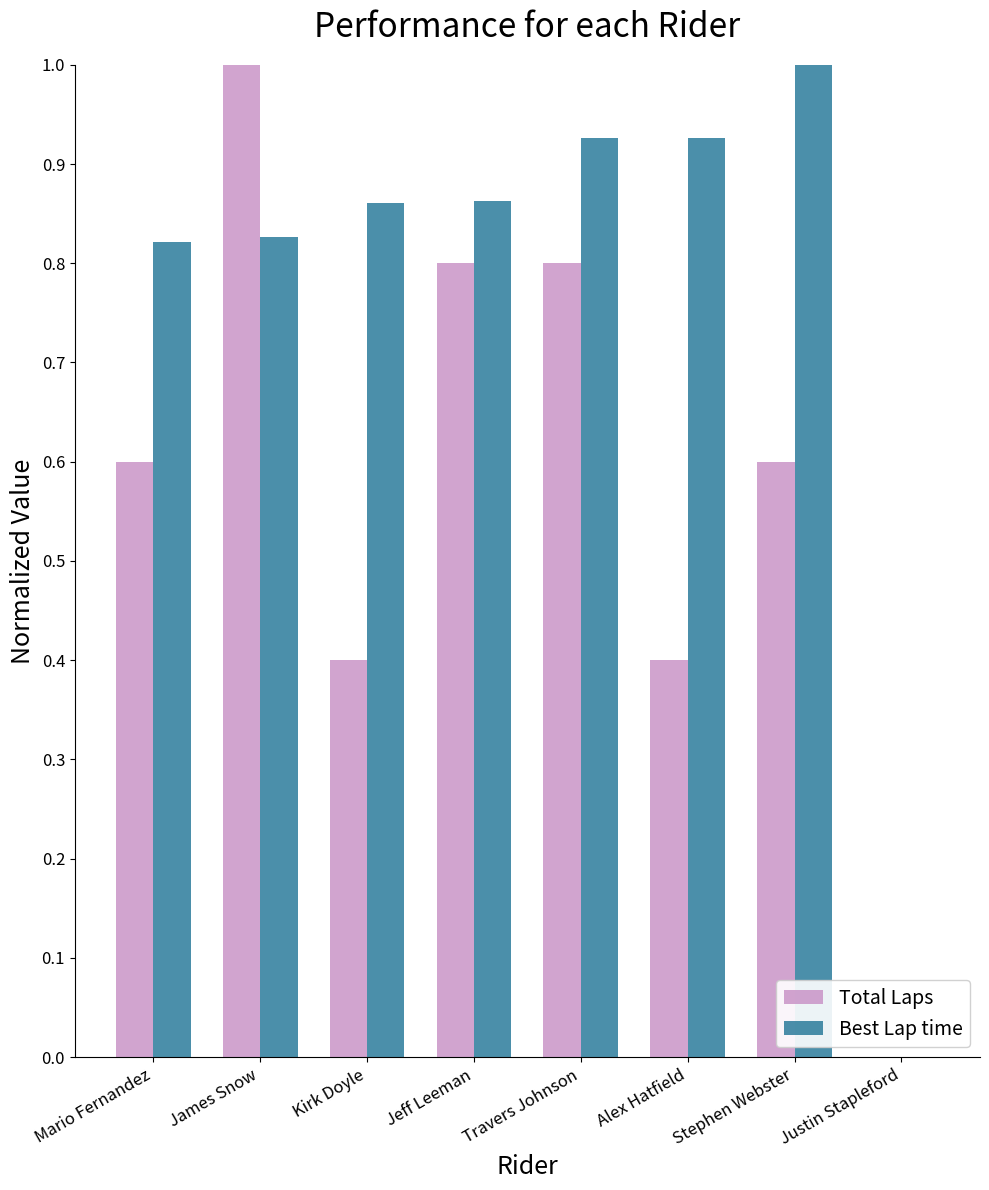

The value of Total Laps at Alex Hatfield is 0.4. True or false?

True